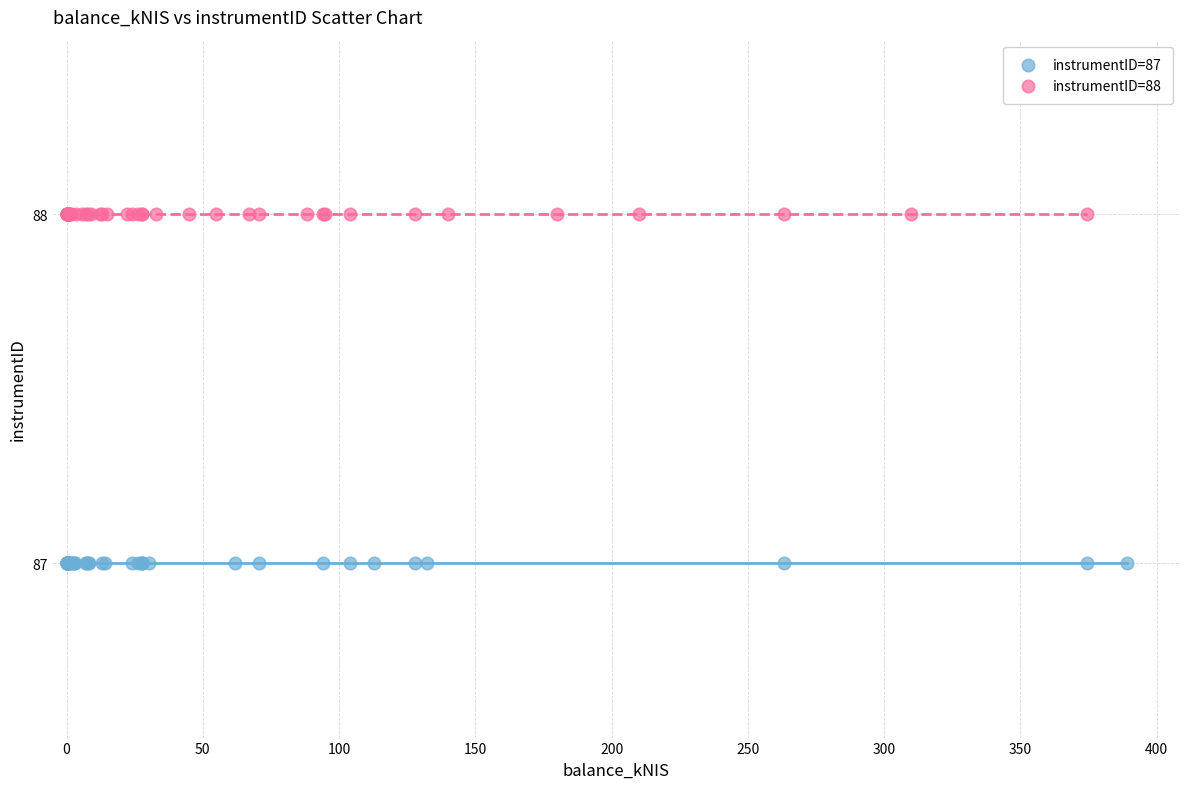

What are all the series names shown in the legend?

instrumentID=87, instrumentID=88